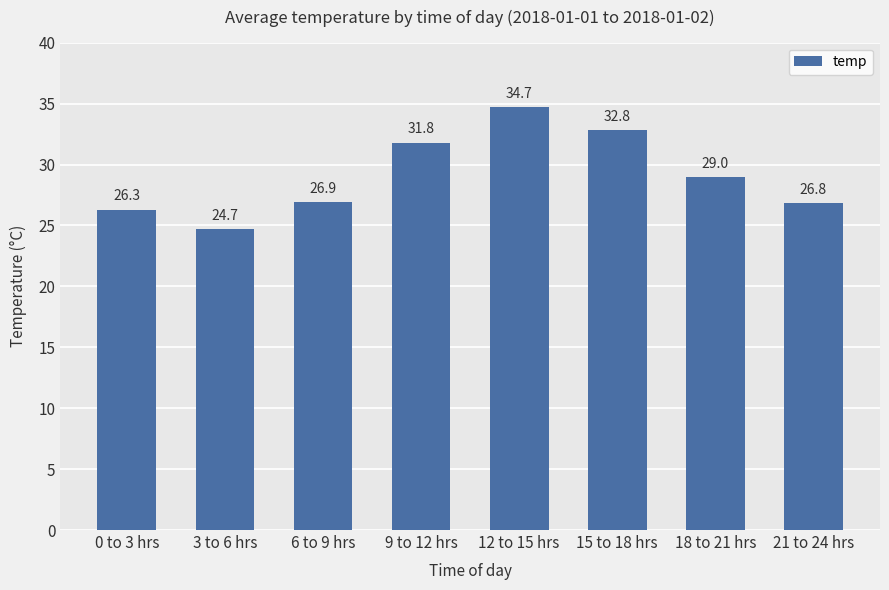

What is the label of the 3rd bar from the right?

15 to 18 hrs